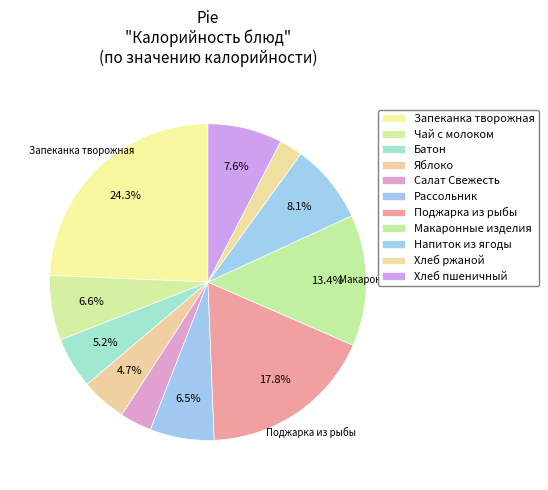

Which slice is the largest?

Запеканка творожная